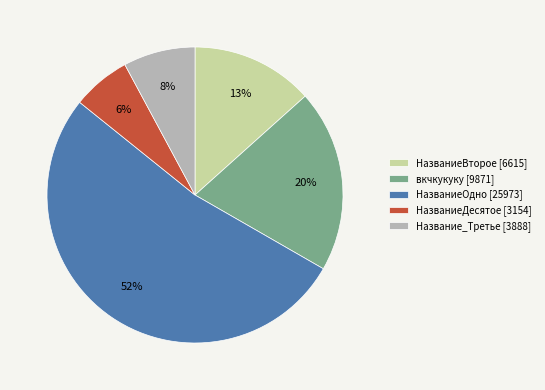

Do НазваниеДесятое [3154] and Название_Третье [3888] together represent more than half of the pie?

No